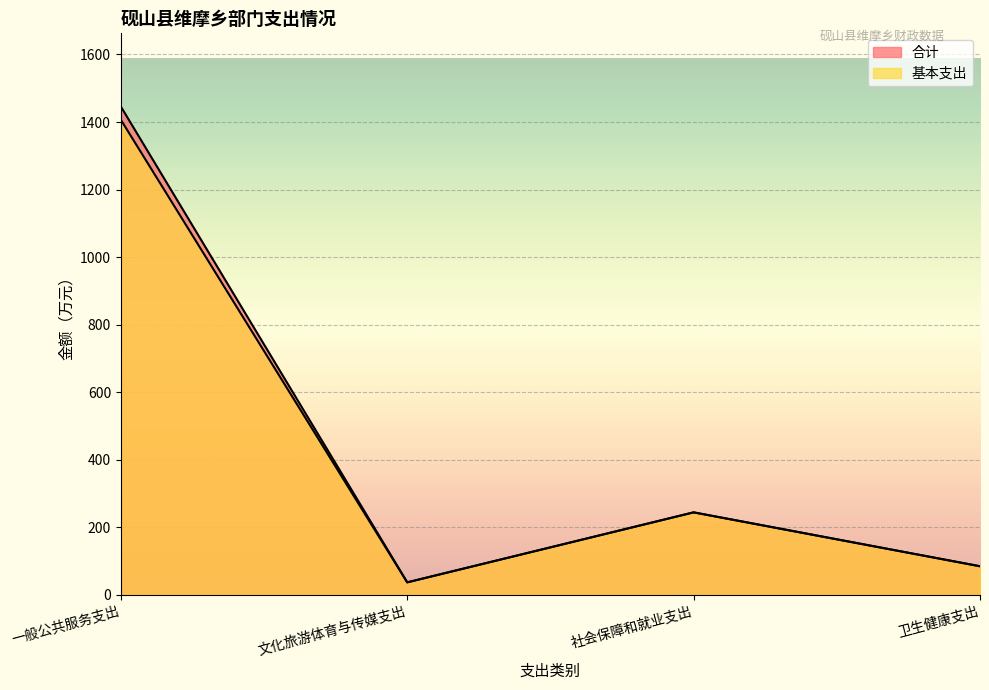

At which category does 基本支出 reach its first local valley?

文化旅游体育与传媒支出